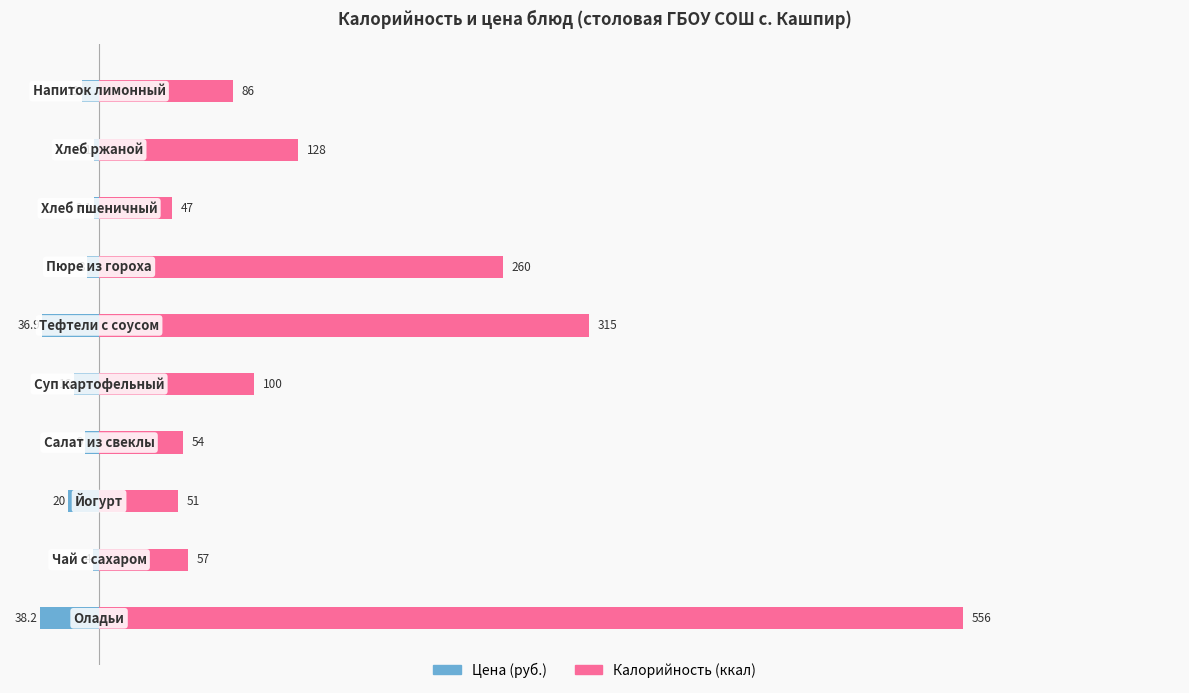

What is the approximate value of Калорийность at 6?

260.0